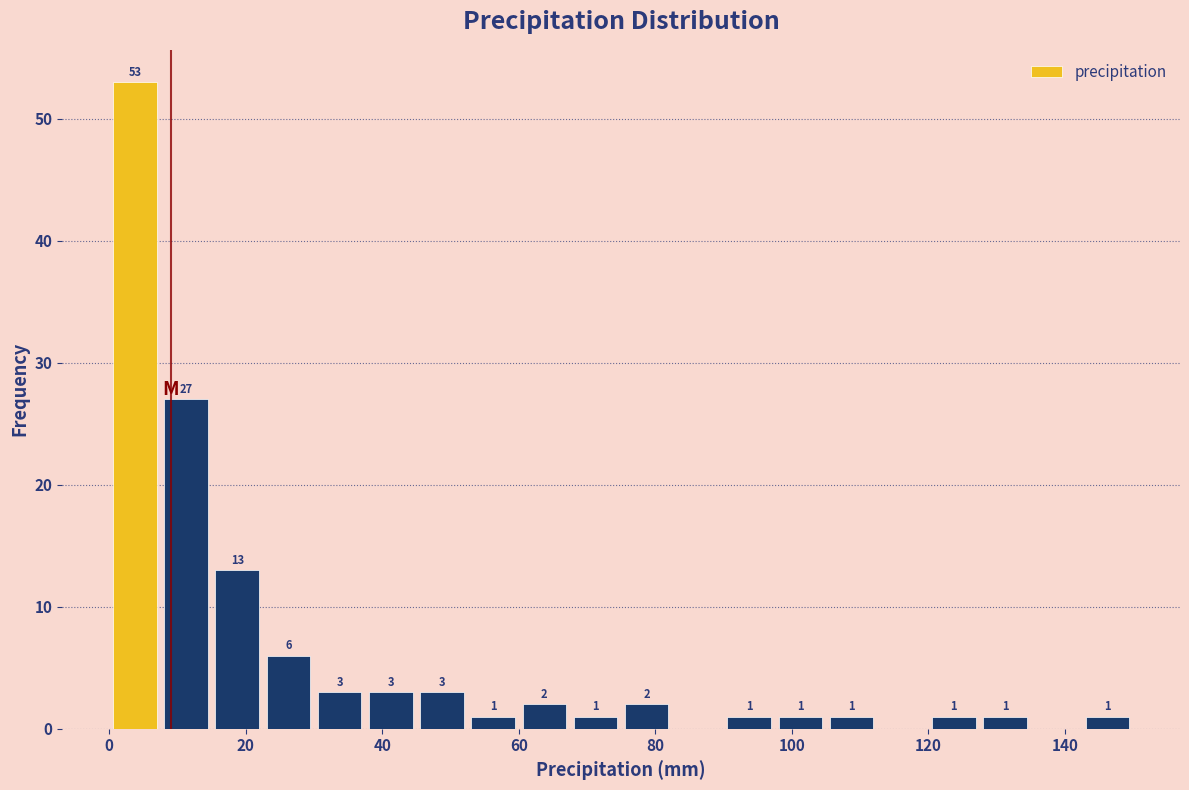

Around what value on the x-axis is the tallest bar? Give the approximate position of its centre, as read against the axis.

4